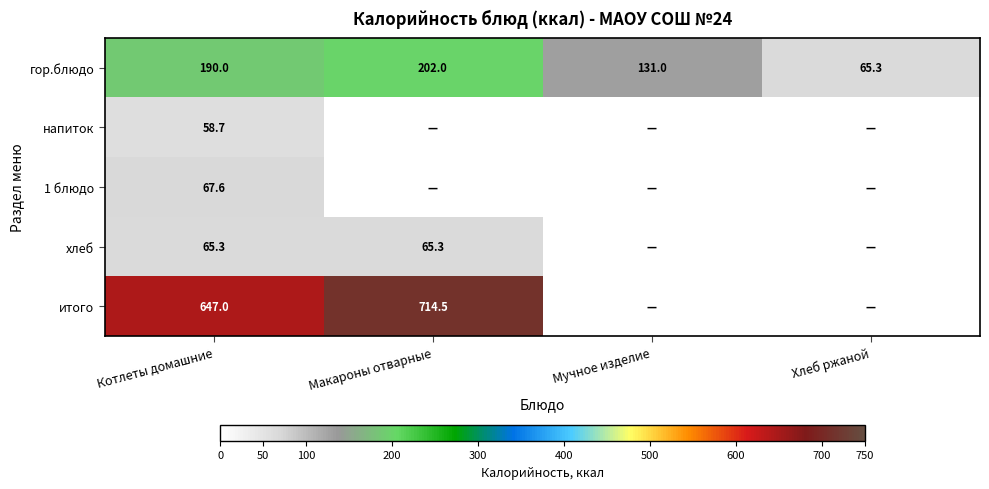

True or false: гор.блюдо has a value of 202.0 at Макароны отварные.

True